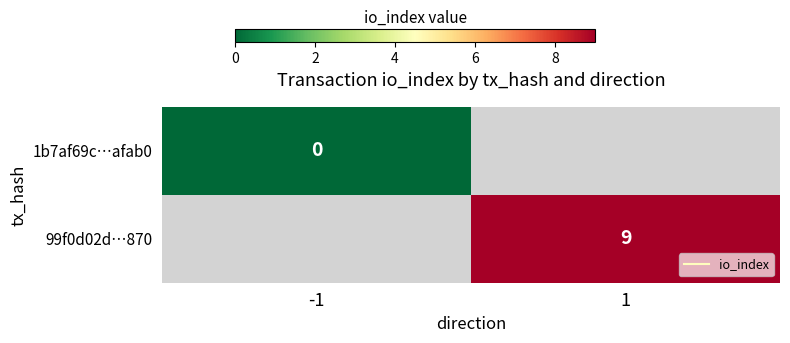

What value does the 99f0d02d…870 series have at 1?

9.0